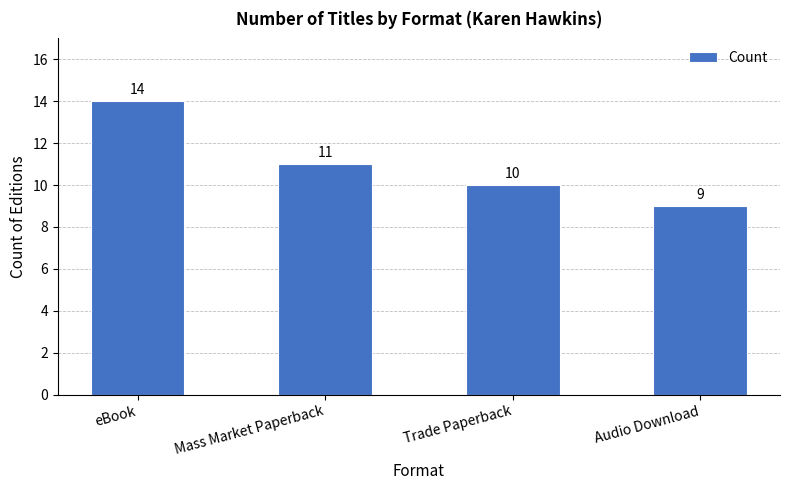

How many bars are there in total?

4